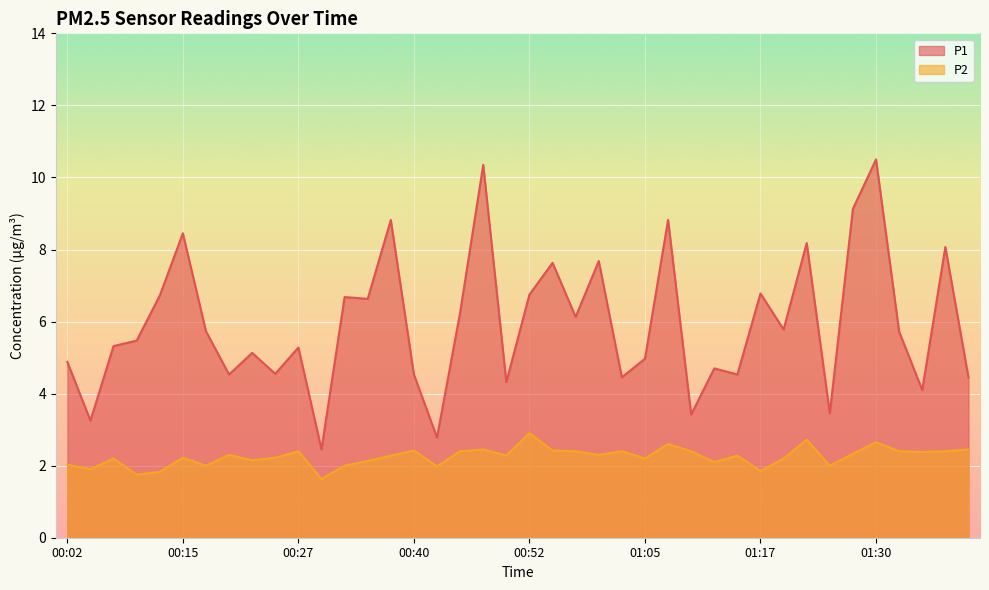

What are all the series names shown in the legend?

P1, P2